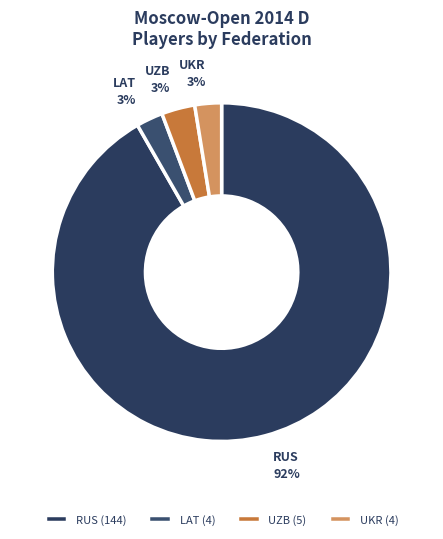

True or false: RUS accounts for 99% of the total.

False